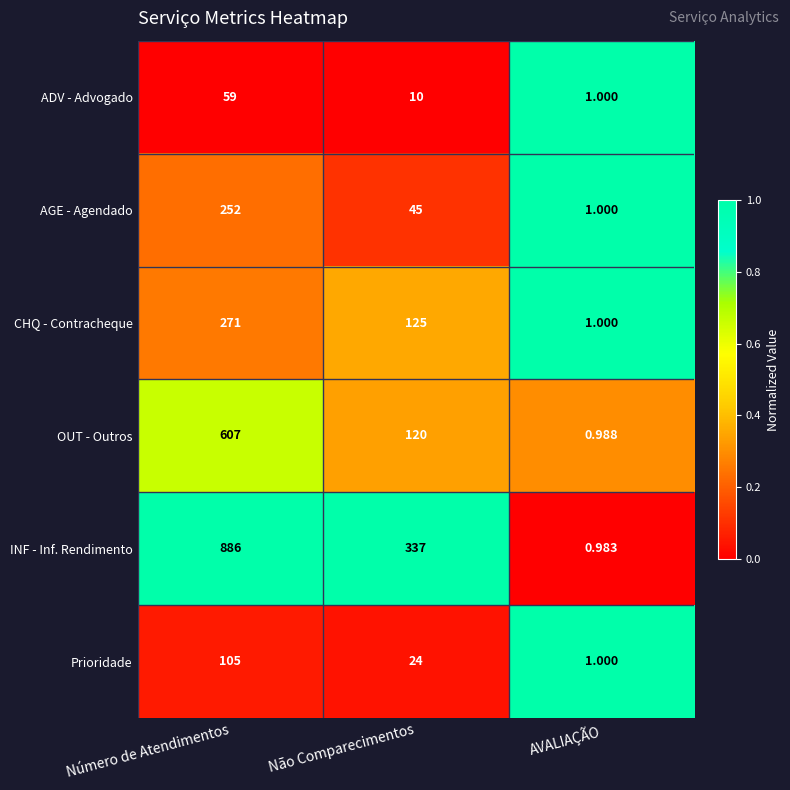

Rank the categories by ADV - Advogado value from lowest to highest.

AVALIAÇÃO, Não Comparecimentos, Número de Atendimentos